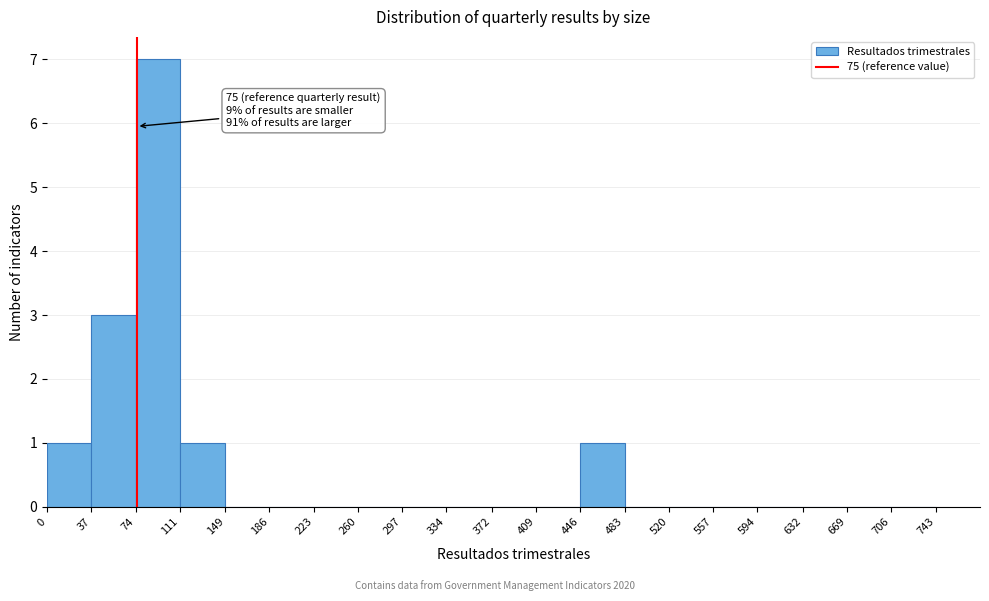

Over which range of the x-axis is the bar tallest?

74 to 111